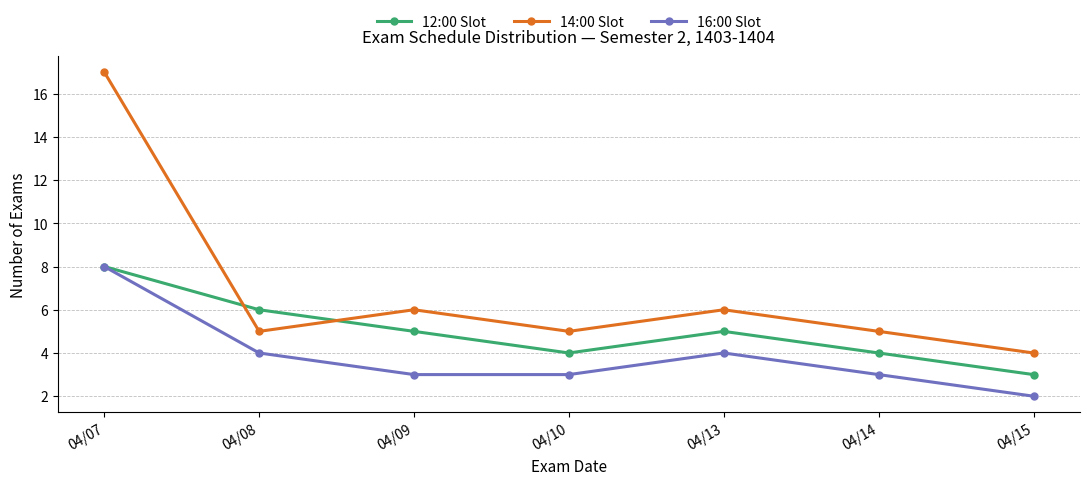

True or false: 16:00 Slot has a value of 2 at 04/10.

False